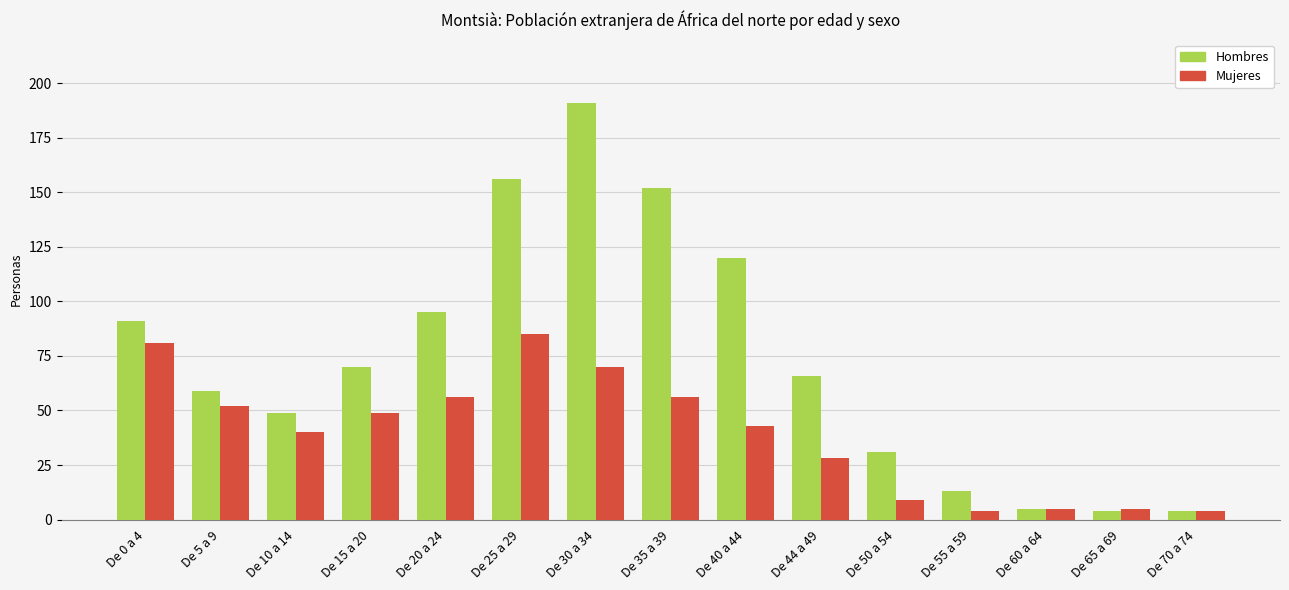

What is the difference between the highest and lowest values at De 65 a 69?

1